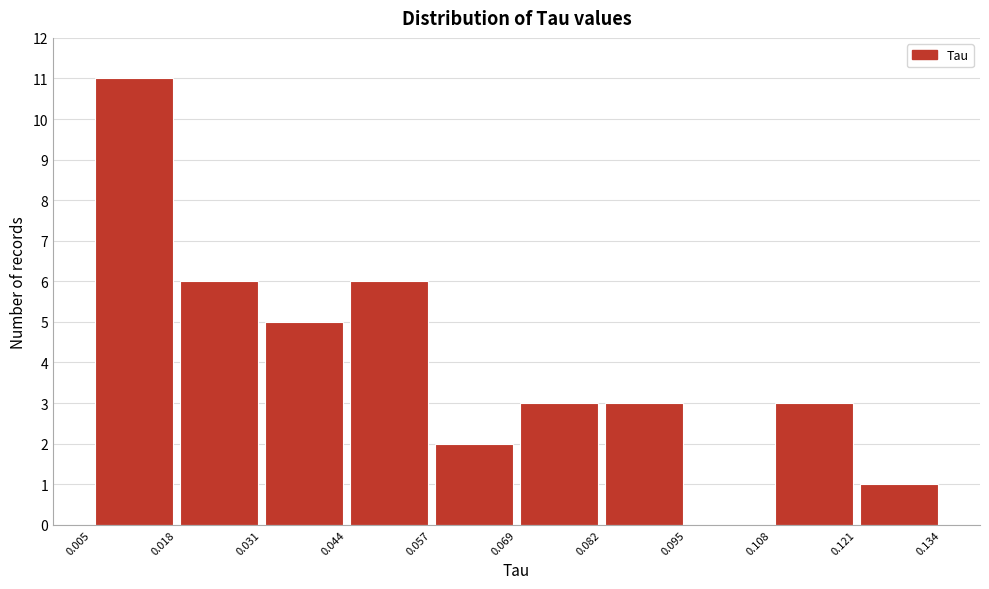

Reading left to right, list every bar in this chart as the range it spans on the x-axis followed by its height. The values are not printed on the chart, so give them approximately, as read against the axis.

0.005 to 0.018: 11
0.018 to 0.031: 6
0.031 to 0.044: 5
0.044 to 0.057: 6
0.057 to 0.069: 2
0.069 to 0.082: 3
0.082 to 0.095: 3
0.095 to 0.108: 0
0.108 to 0.121: 3
0.121 to 0.134: 1